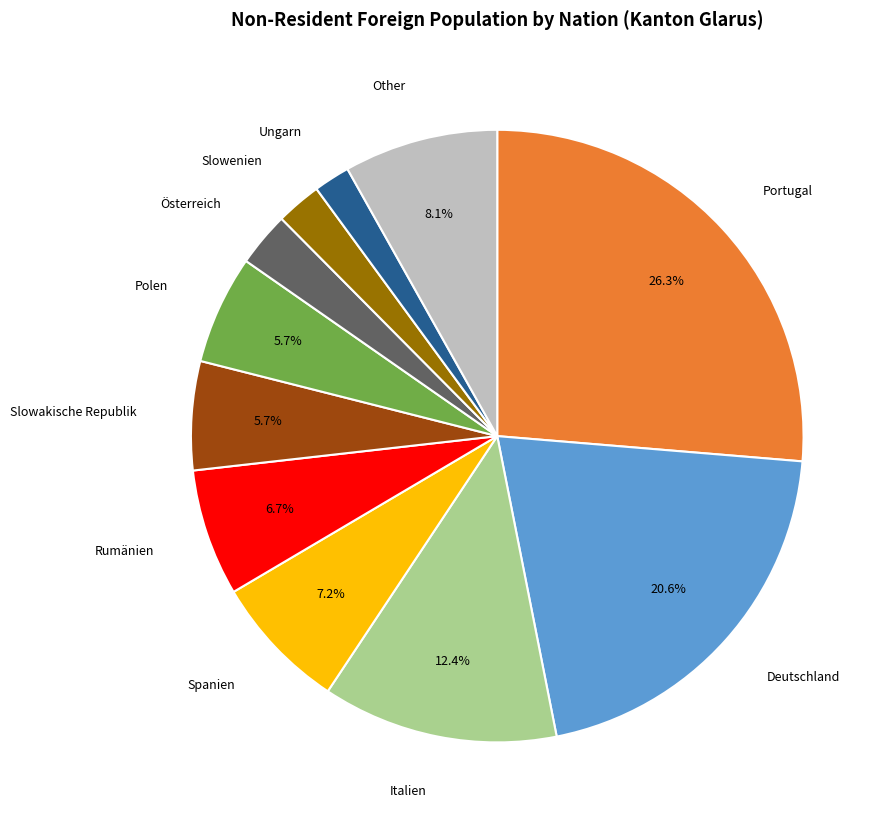

How many segments does this pie chart have?

11